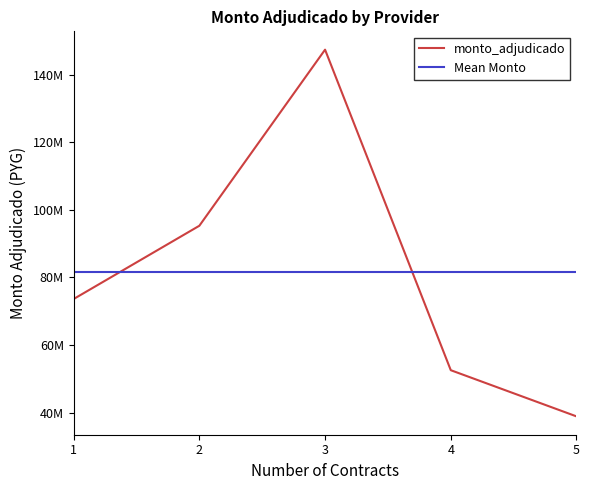

How many values are below 73623075?

2